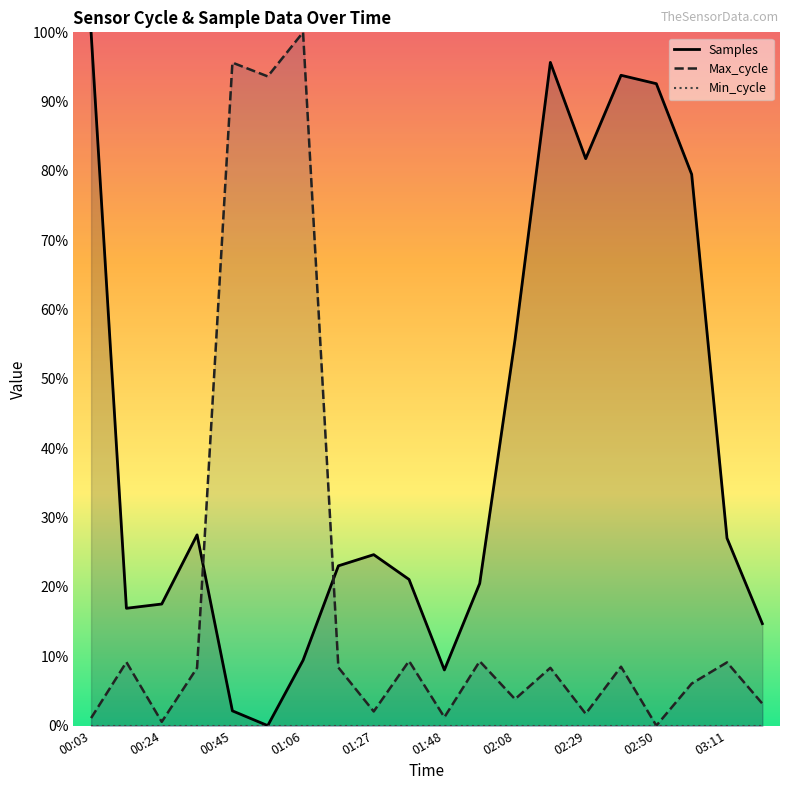

What is the maximum value for Max_cycle?

100.0